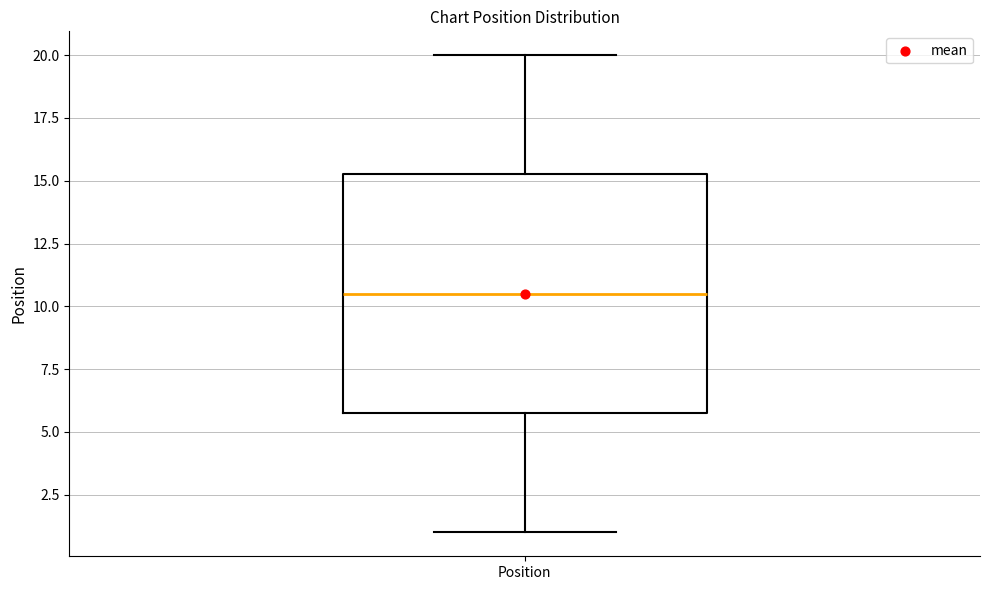

Transcribe this box plot: give where the median line is, the range the box spans, and where the two whiskers end, as read against the y-axis. The values are not printed on the chart, so give them approximately, as read against the axis.

median 10.5, box 6.0 to 15.5, whiskers 1.0 to 20.0